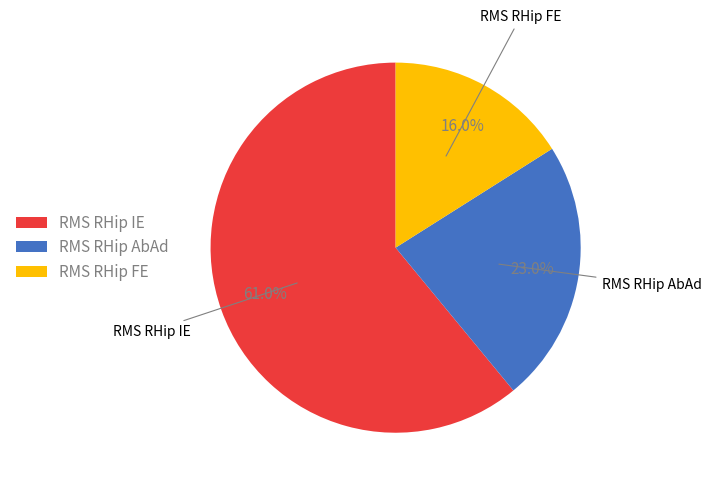

To the nearest percent, what is the difference between the largest and smallest slice percentages?

45%